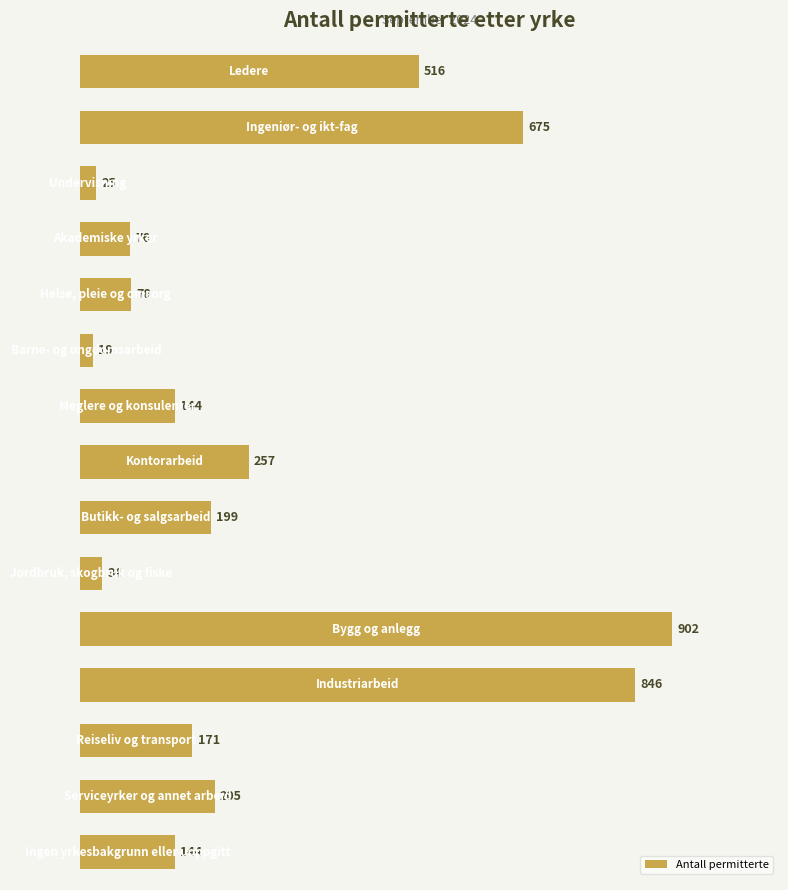

Reading bottom to top, what are all the values shown in this chart?

144	205	171	846	902	34	199	257	144	19	78	76	25	675	516